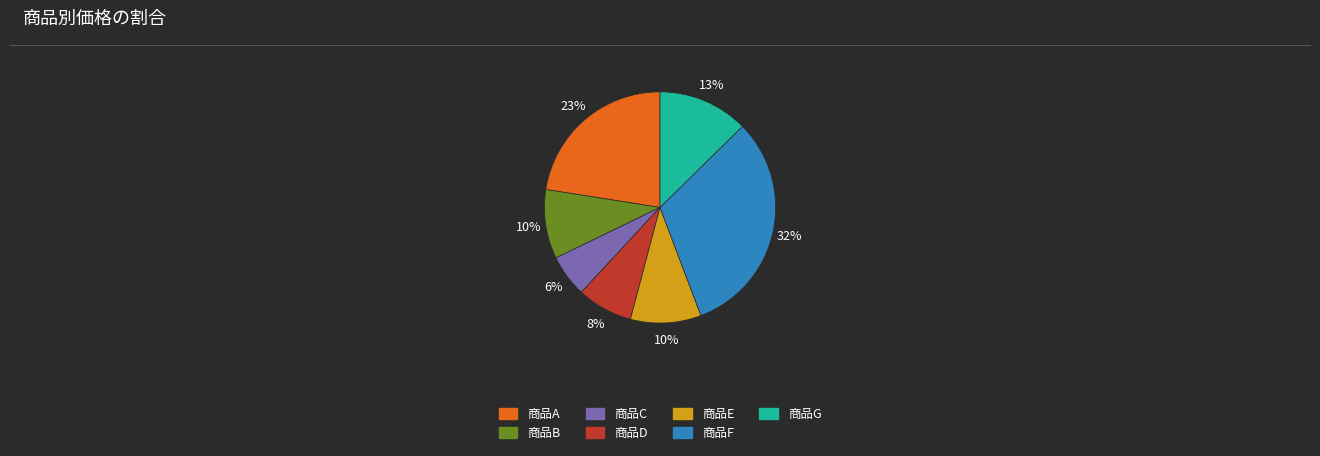

Which category has the smallest portion of the pie?

商品C